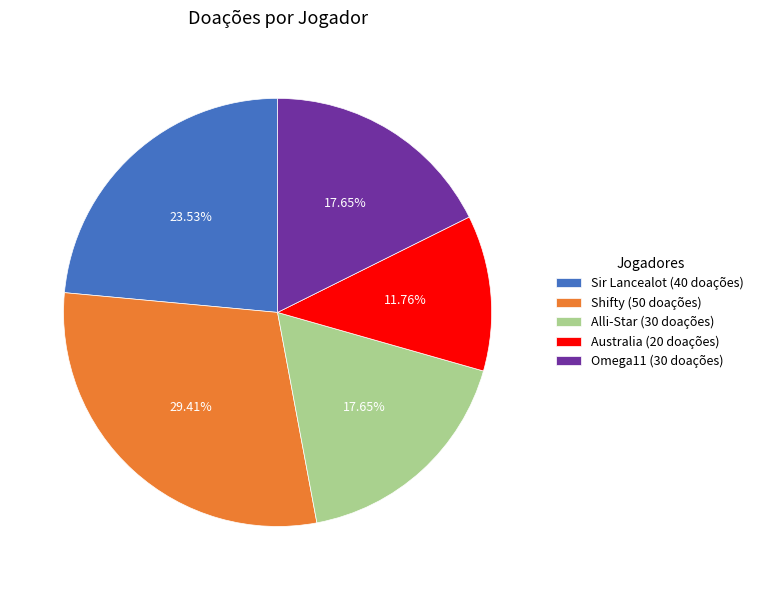

Does Sir Lancealot (40 doações) account for over 50% of the chart?

No